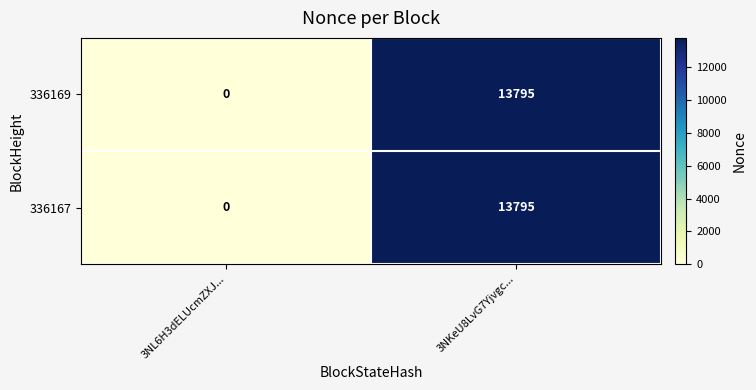

Reading right to left, extract all data points from this chart.

336169: 13795	0
336167: 13795	0